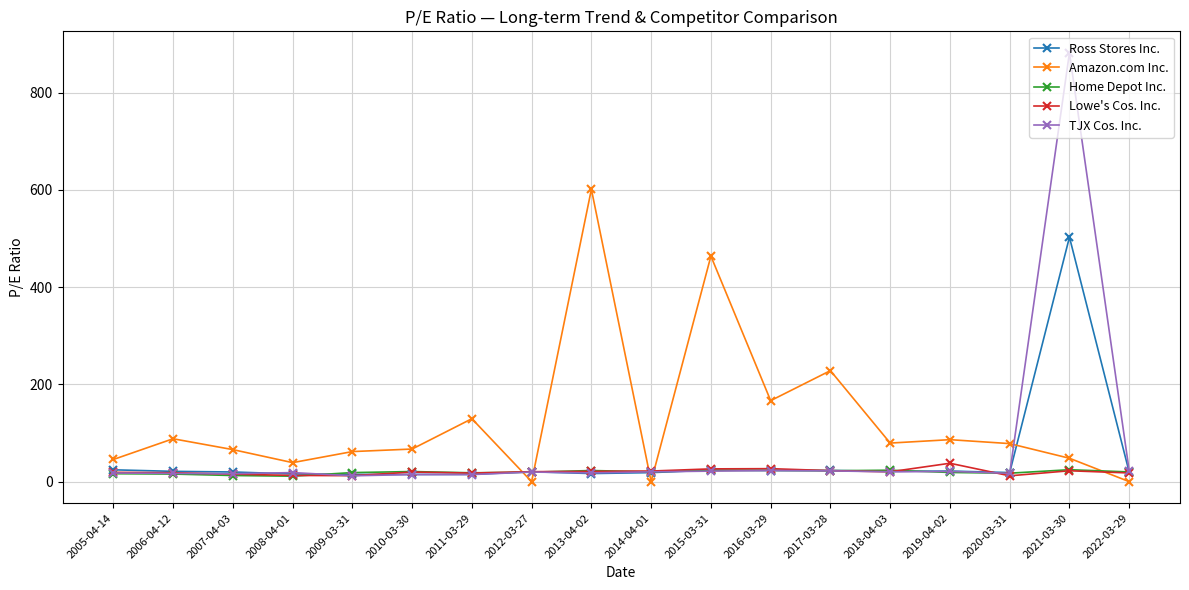

At how many categories does at least one series exceed 160?

5